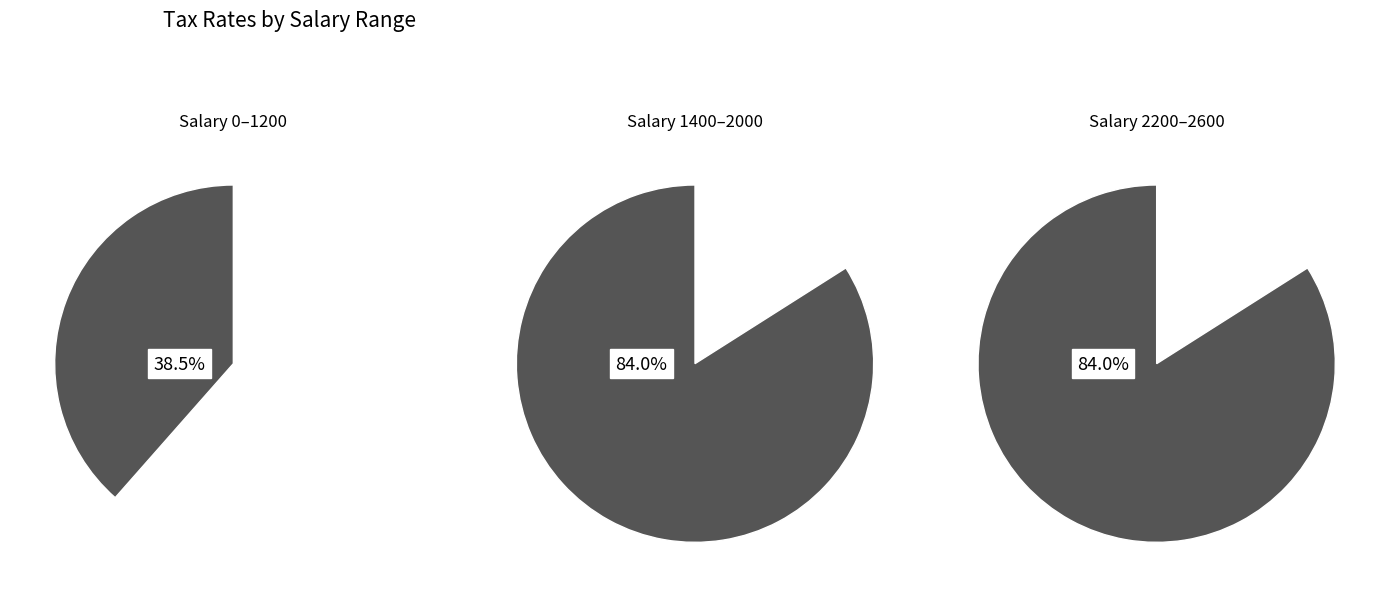

Which category has the biggest portion of the pie?

2600